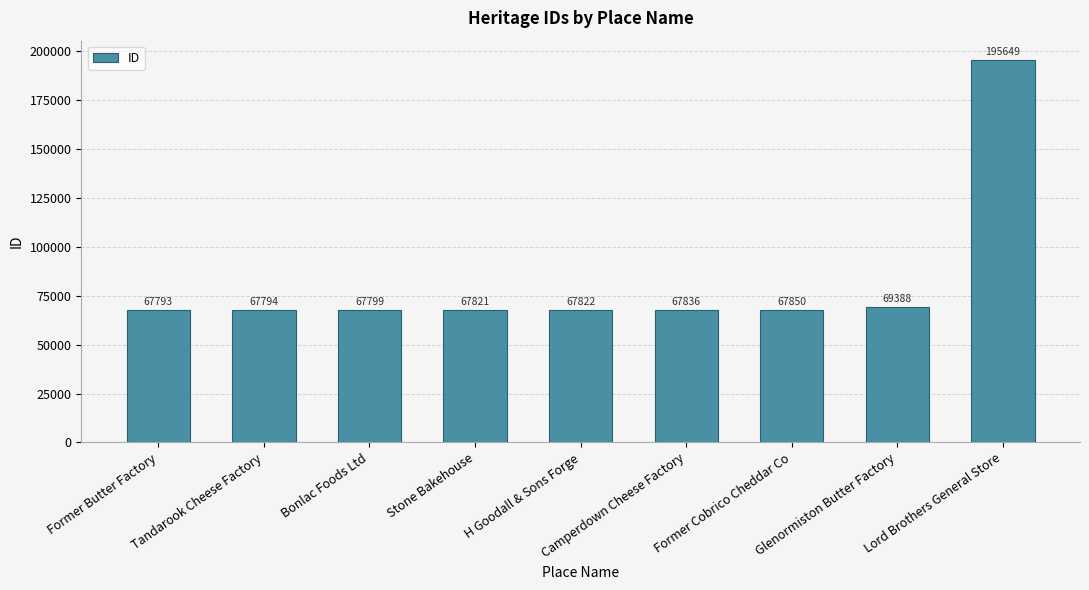

Reading right to left, extract all data points from this chart.

195649	69388	67850	67836	67822	67821	67799	67794	67793